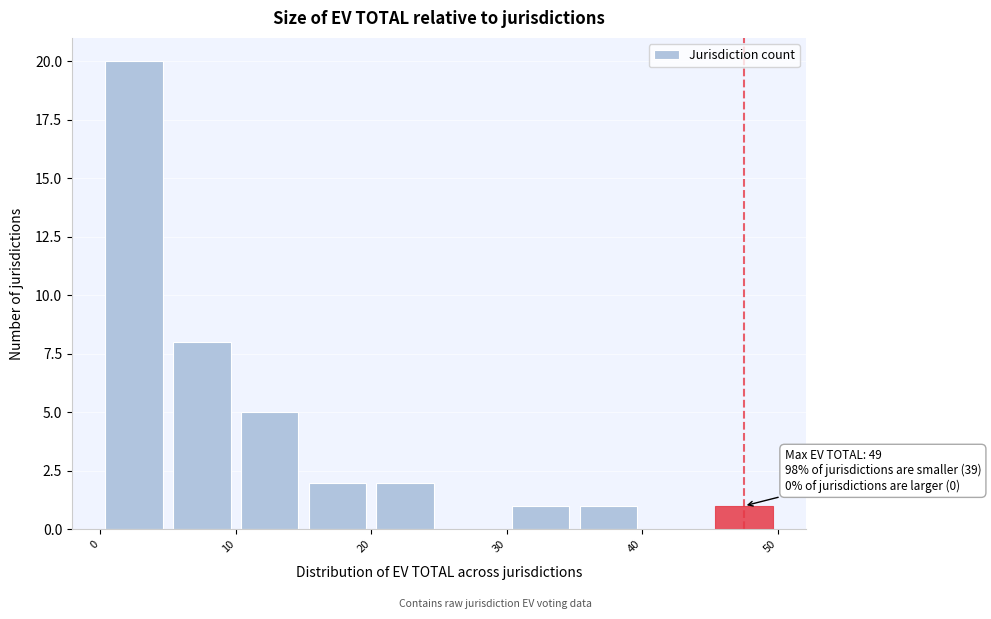

Over which range of the x-axis is the bar tallest?

0 to 5